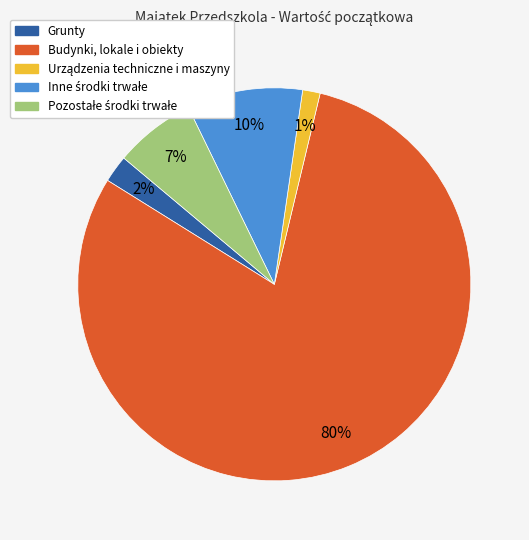

Is it true that Budynki, lokale i obiekty is 71% of the pie?

False